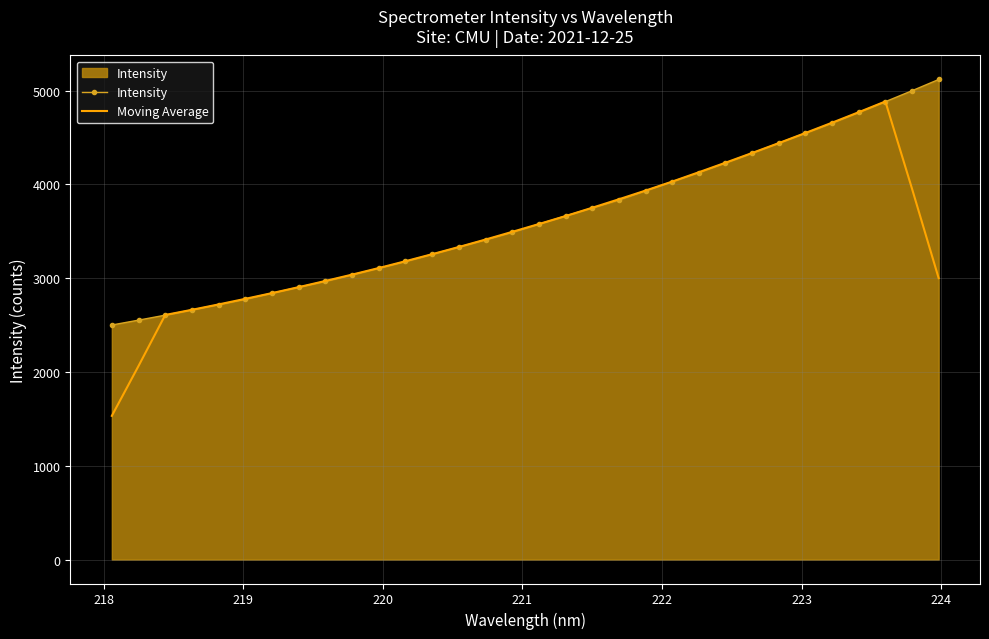

What is the maximum value shown in the chart?

5118.3